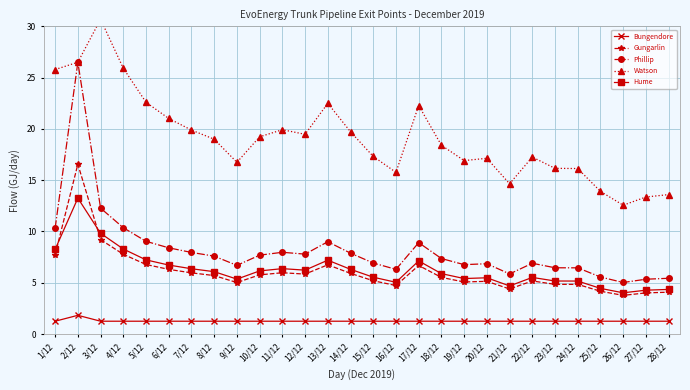

What is the minimum value for Gungarlin?

3.8